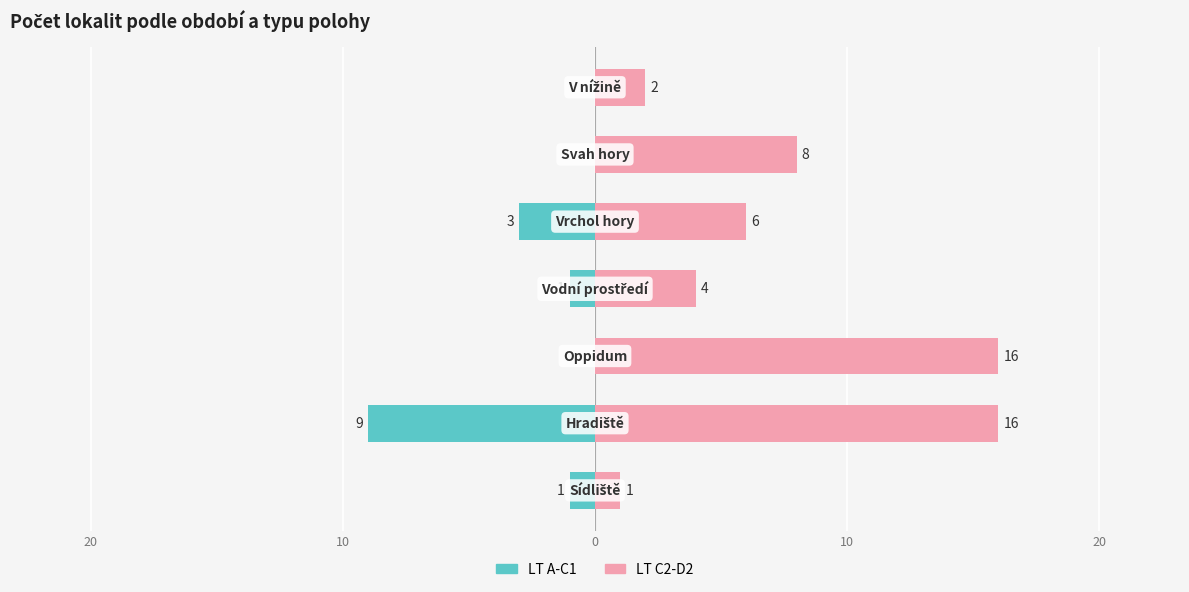

What is the difference between the maximum and minimum values in the LT C2-D2 series?

15